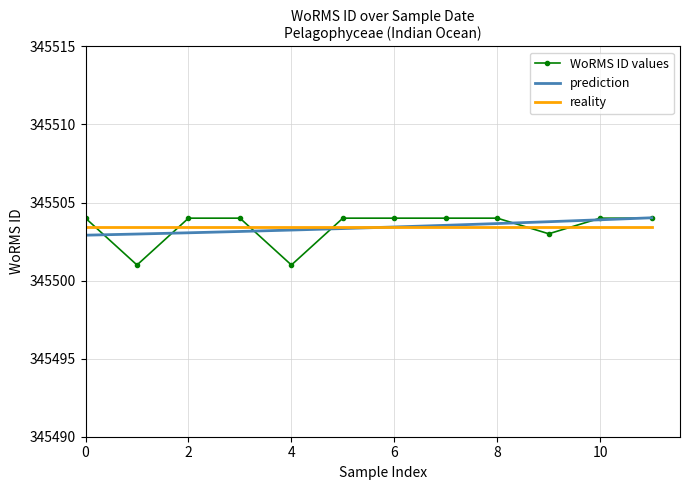

True or false: WoRMS ID values and reality cross at least once.

True